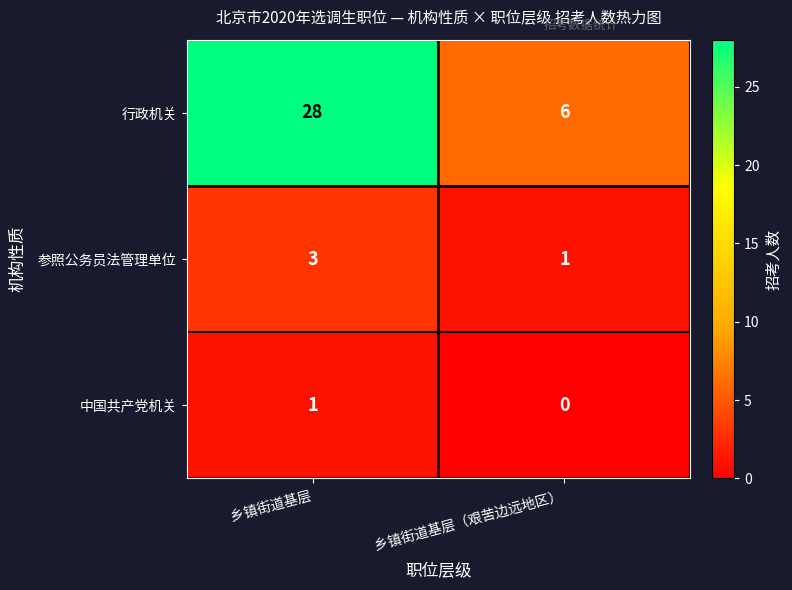

Between 乡镇街道基层 and 乡镇街道基层（艰苦边远地区）, which series saw the biggest shift?

行政机关